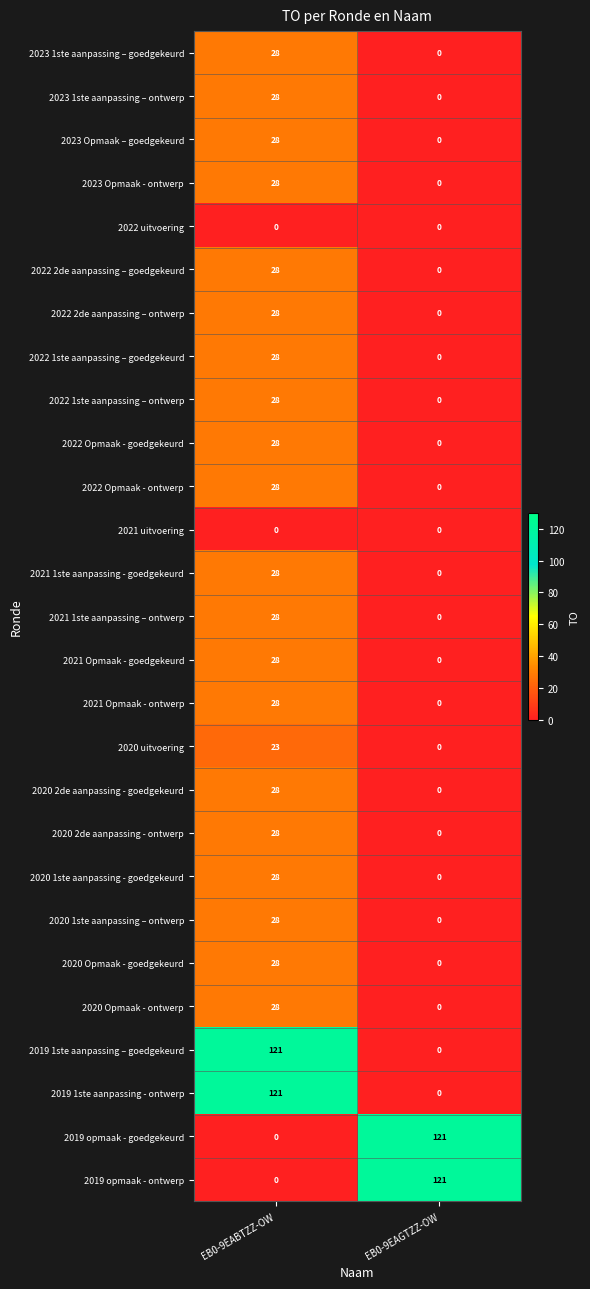

What is the total value across all series at EB0-9EAGTZZ-OW?

242